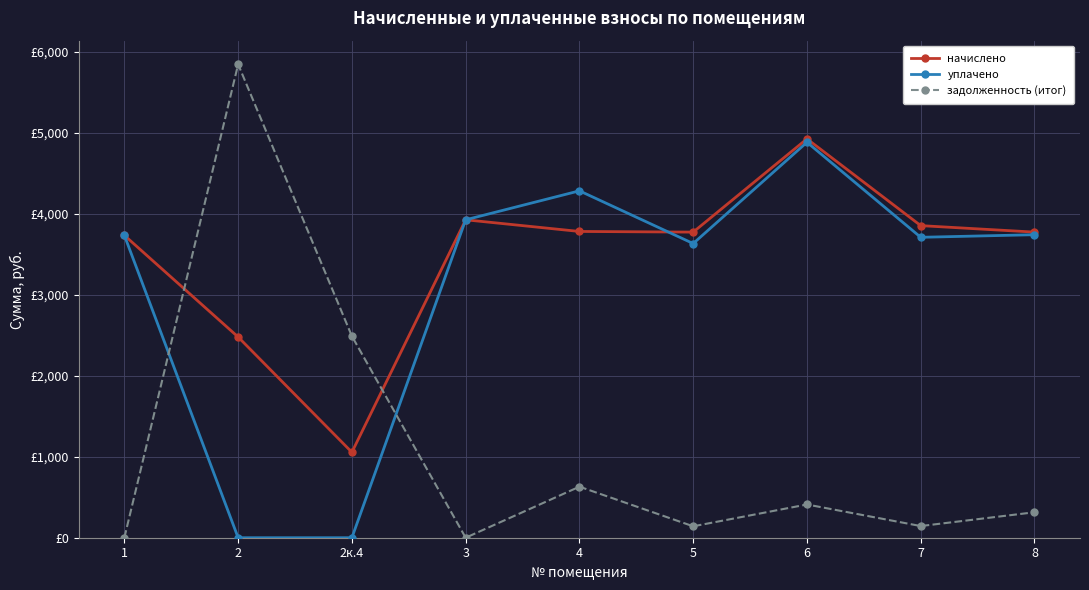

At 6, list the series in order from largest to smallest.

начислено, уплачено, задолженность (итог)